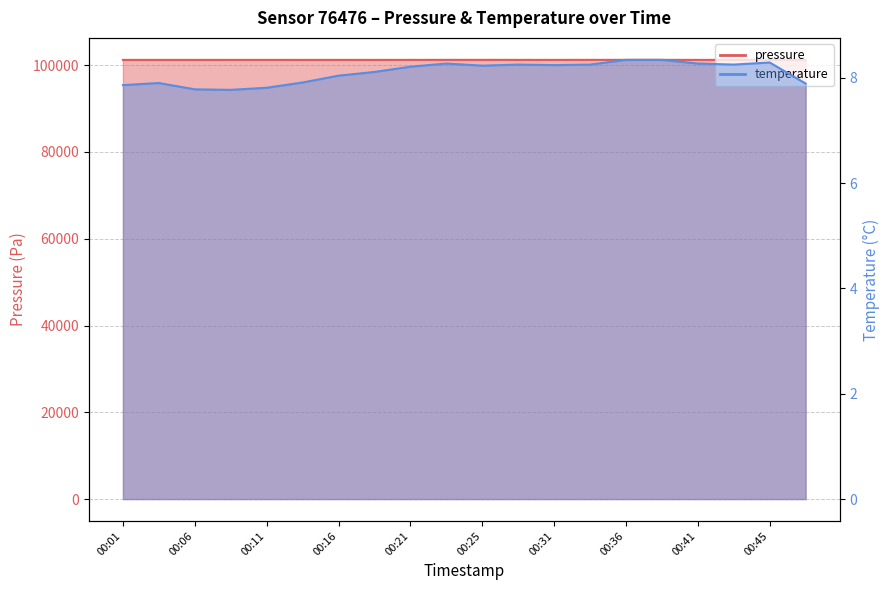

At which label does pressure reach its minimum?

00:06